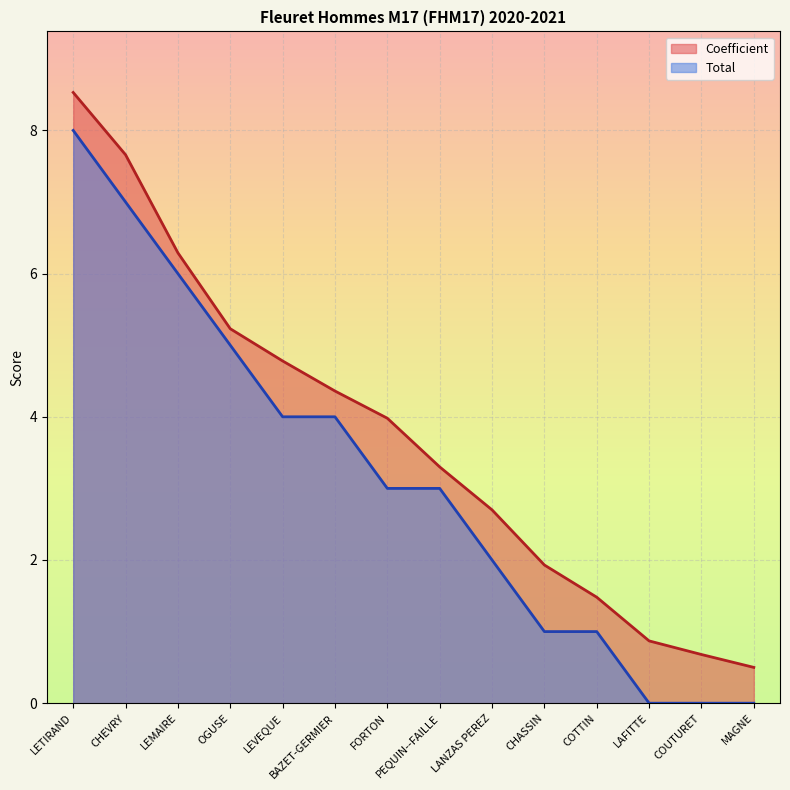

The value of Coefficient at BAZET-GERMIER is 4.4. True or false?

True